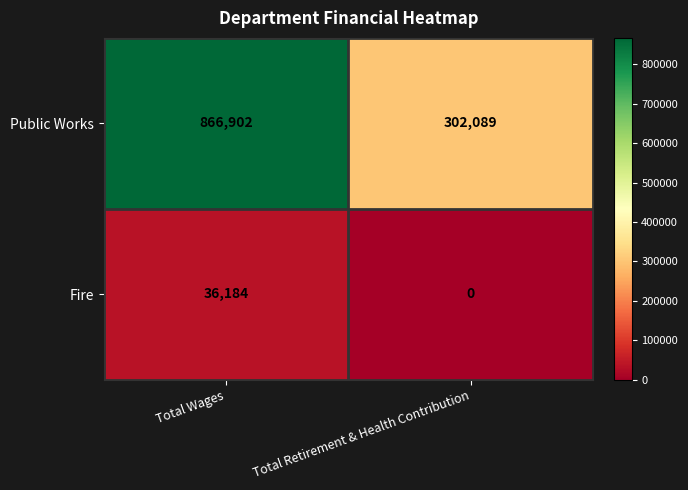

Which category has the highest value across all series?

Total Wages